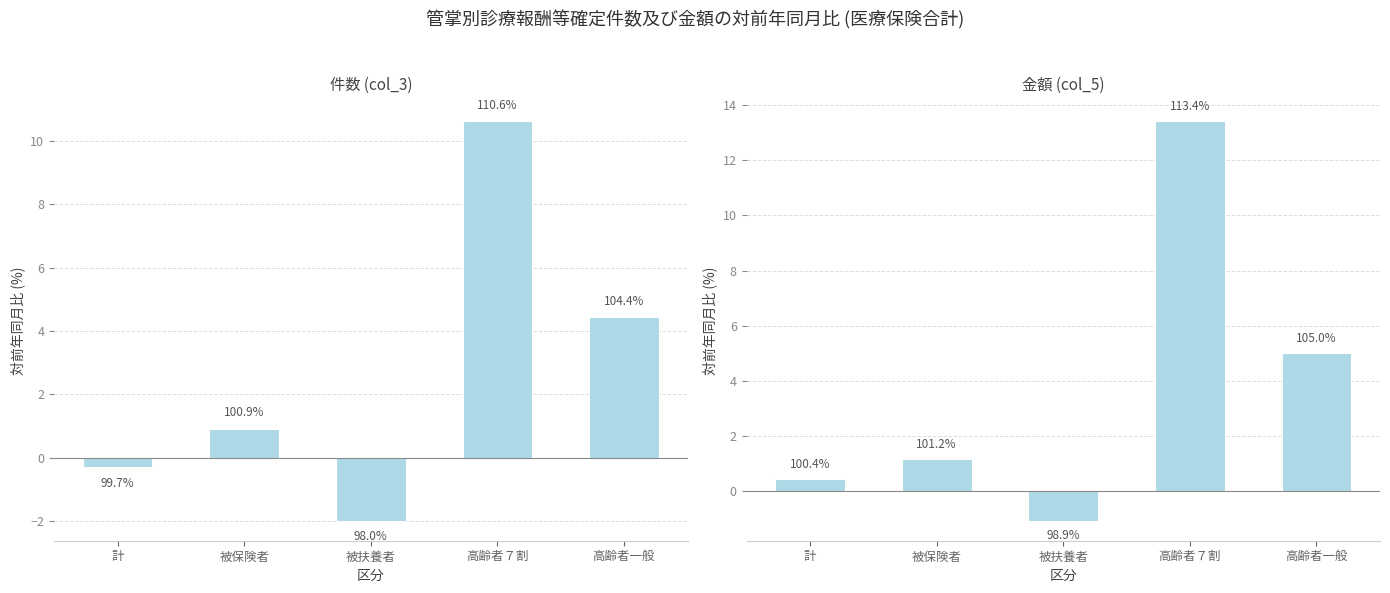

Which series has the largest range (max minus min)?

金額 (col_5)